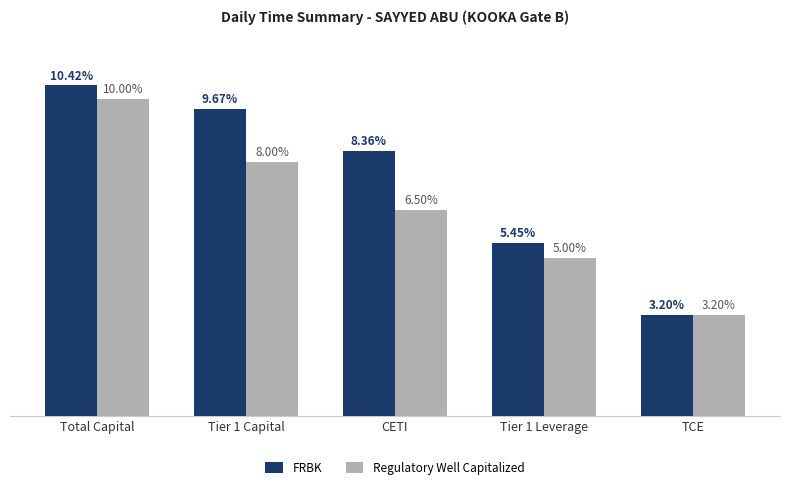

At which category is the sum across all series the highest?

Total Capital